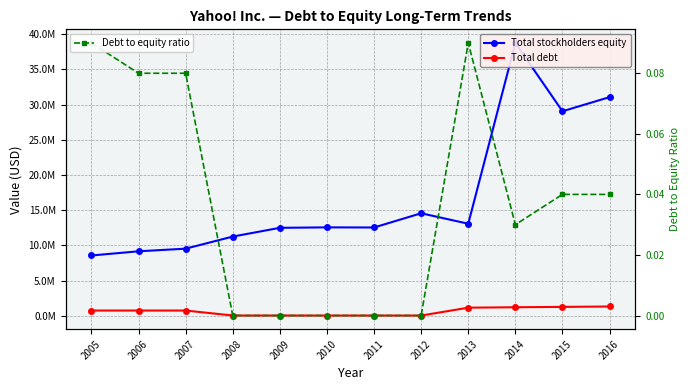

Which series has the widest spread of values?

Total stockholders equity